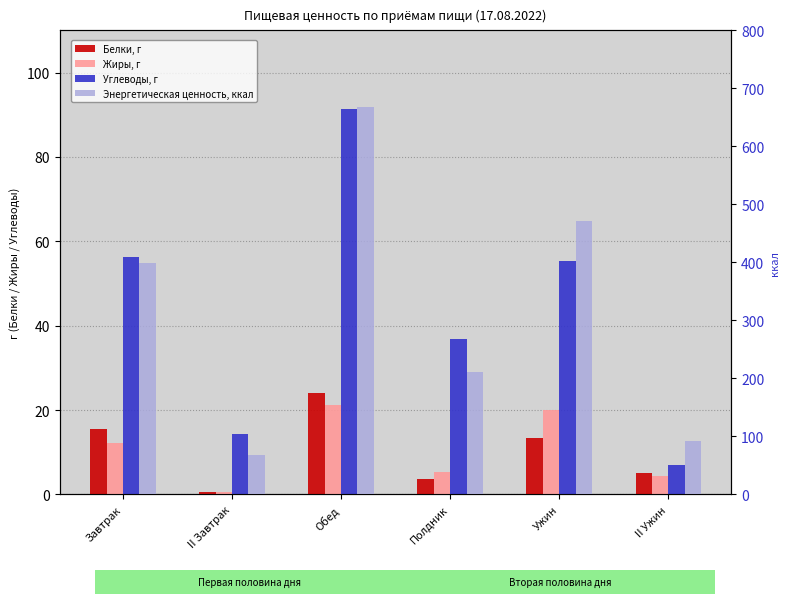

What is the difference between the maximum and second lowest values in the Энергетическая ценность, ккал series?

575.9